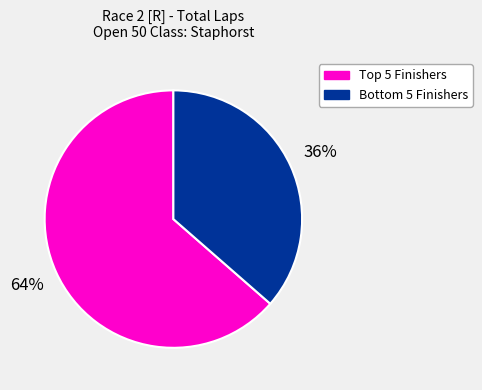

To the nearest percent, what is the average slice percentage?

50%